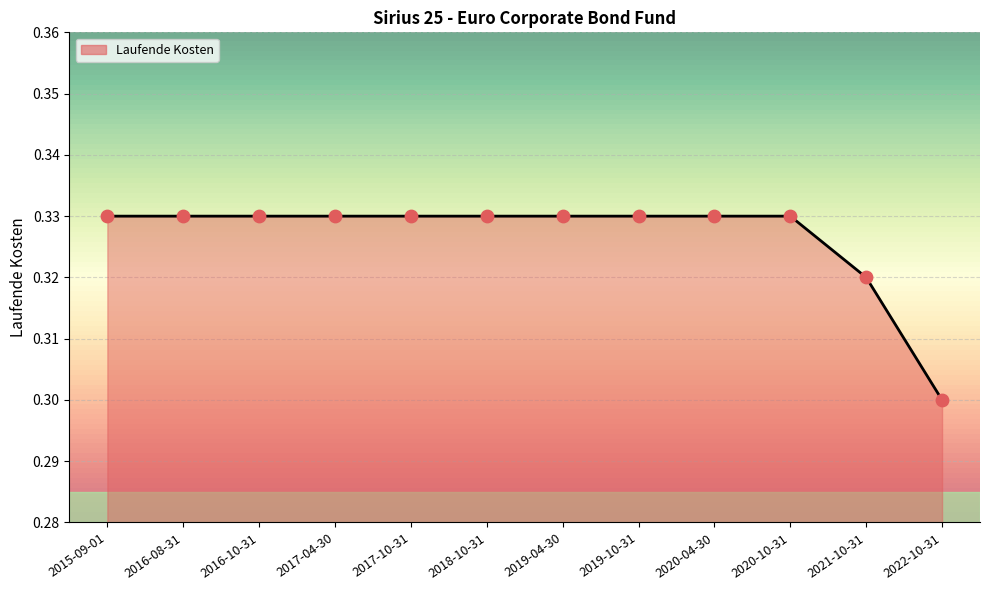

At which category does the chart reach its minimum across all series?

2022-10-31